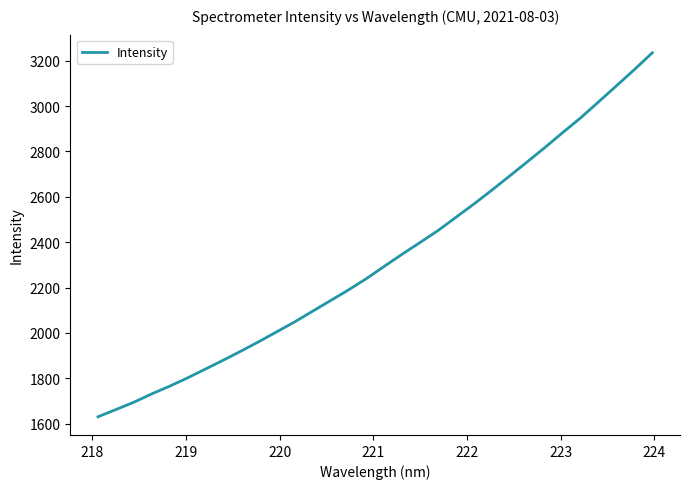

What is the difference between the maximum and minimum values?

1603.5